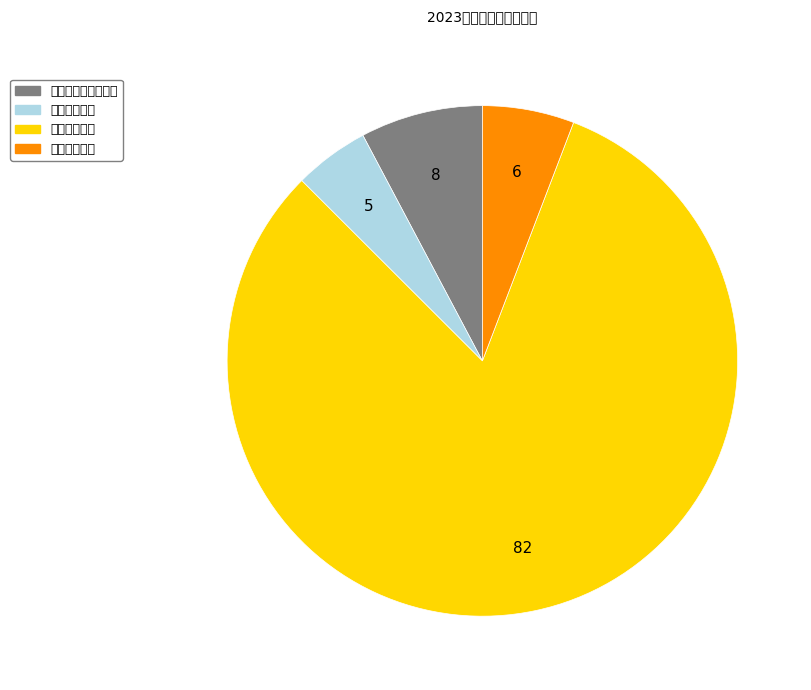

Is it true that 住房保障支出 is 6% of the pie?

True